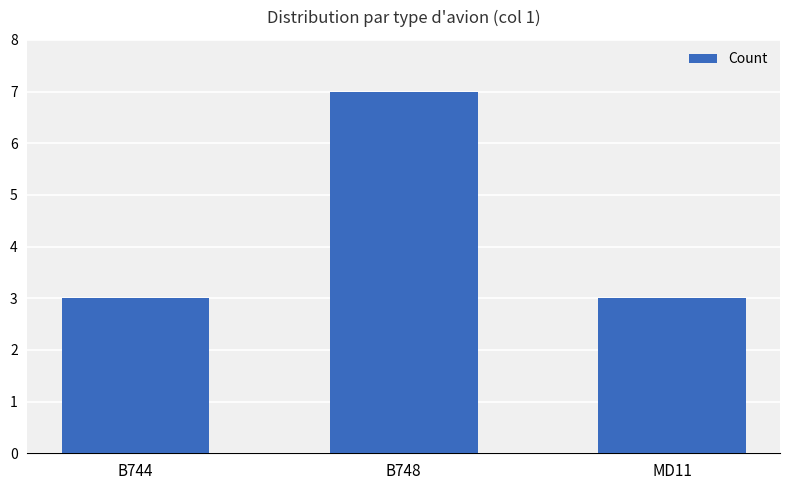

The value at B744 is 3. True or false?

True